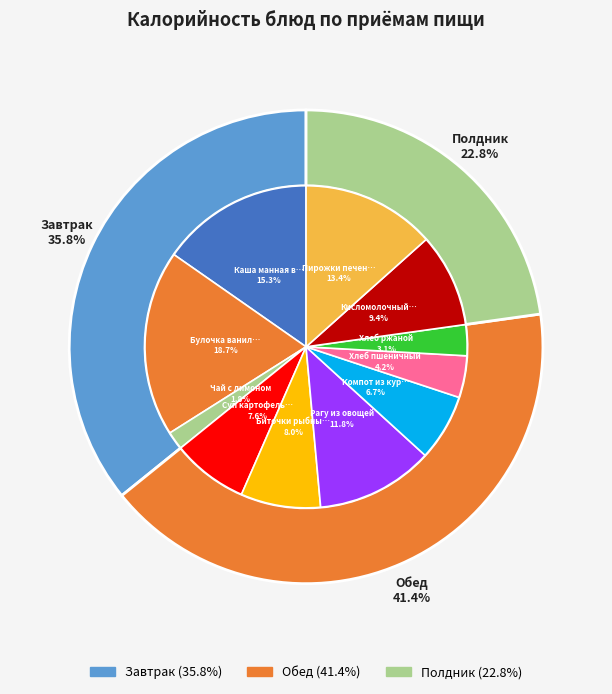

What percentage is NOT represented by Рагу из овощей?

88.2%